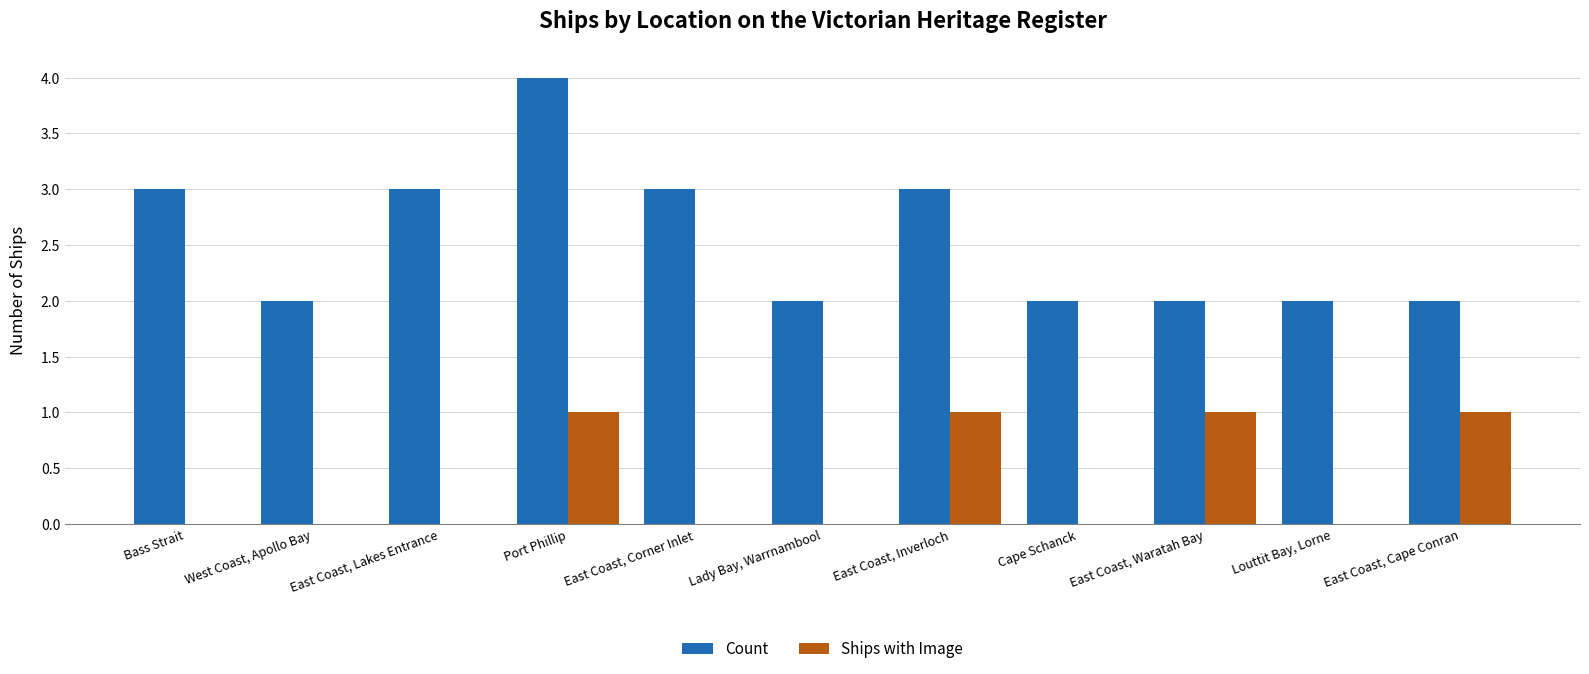

What is the total value across all series at East Coast, Waratah Bay?

3